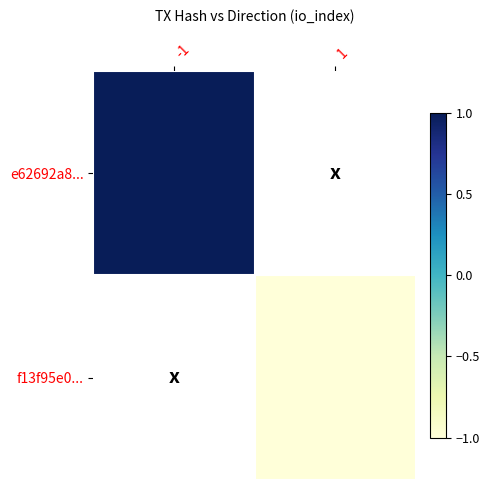

Between -1 and 1, which is larger?

1